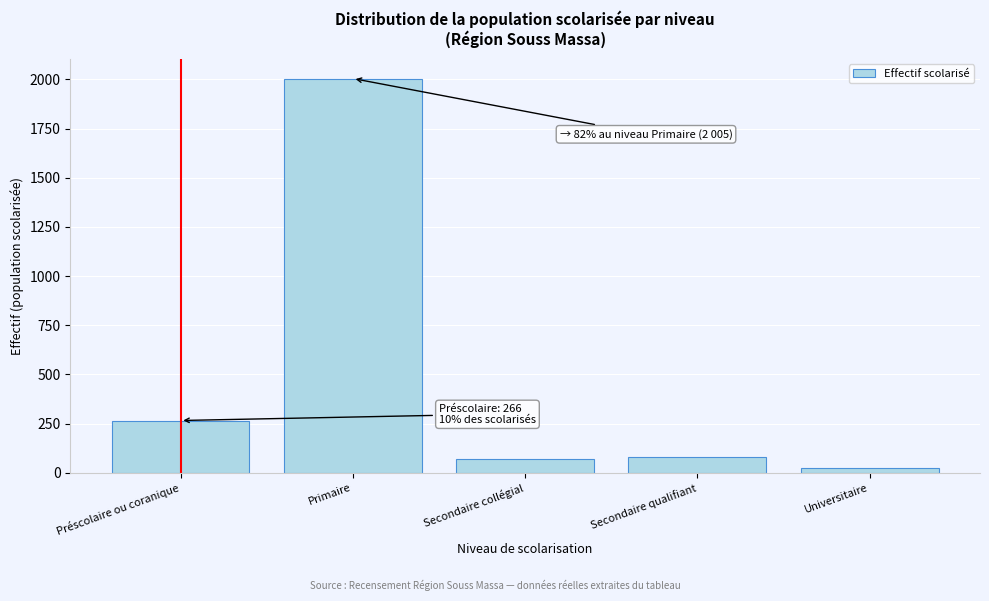

Reading left to right, list all the values displayed in this chart.

Préscolaire ou coranique=266	Primaire=2005	Secondaire collégial=71	Secondaire qualifiant=80	Universitaire=22